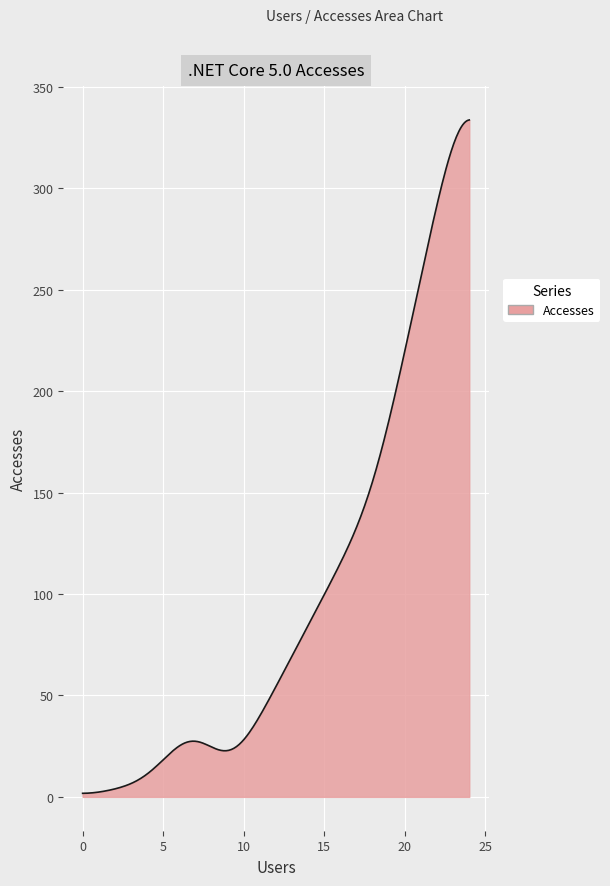

What is the greatest value displayed?

333.8